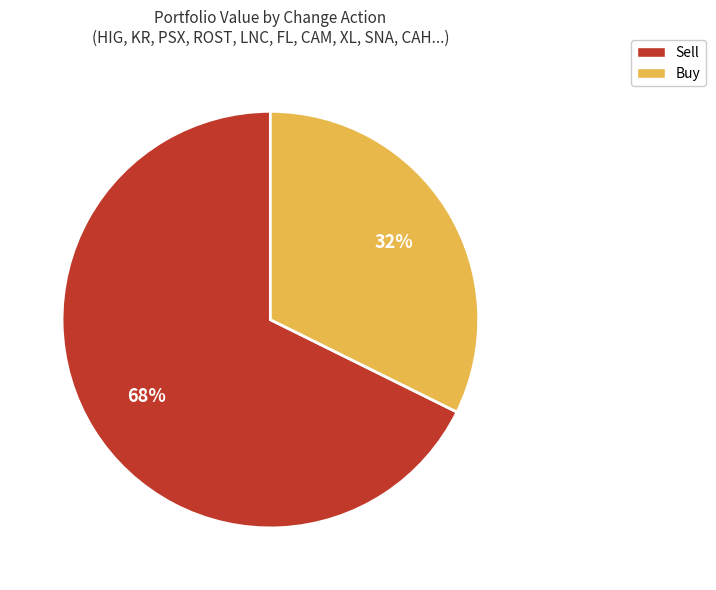

To the nearest percent, what is the average slice percentage?

50%